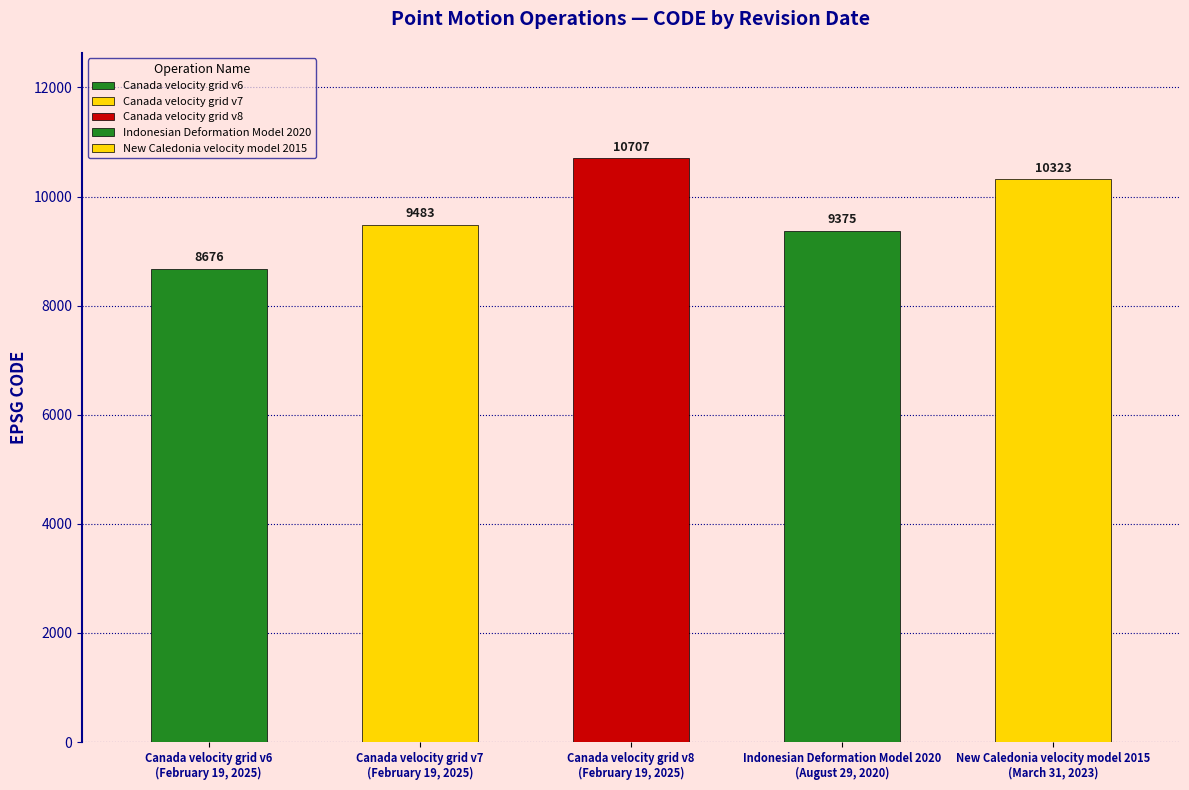

Rank the categories by value from lowest to highest.

February 19, 2025, August 29, 2020, February 19, 2025, March 31, 2023, February 19, 2025